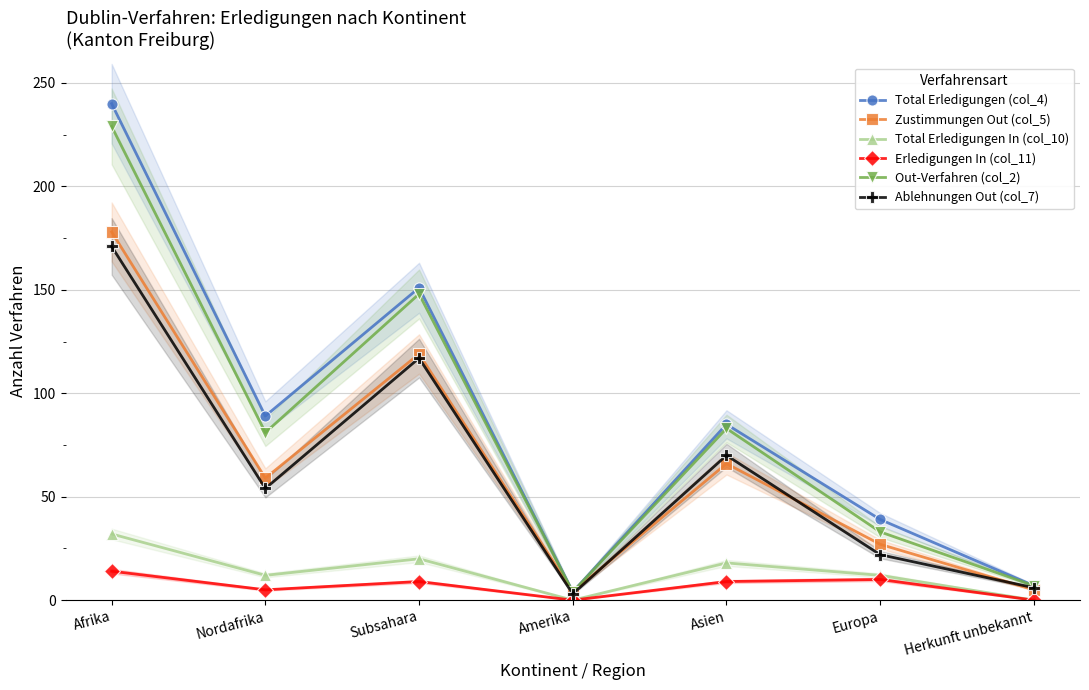

What is the approximate value of Out-Verfahren (col_2) at Afrika, to the nearest 5?

230